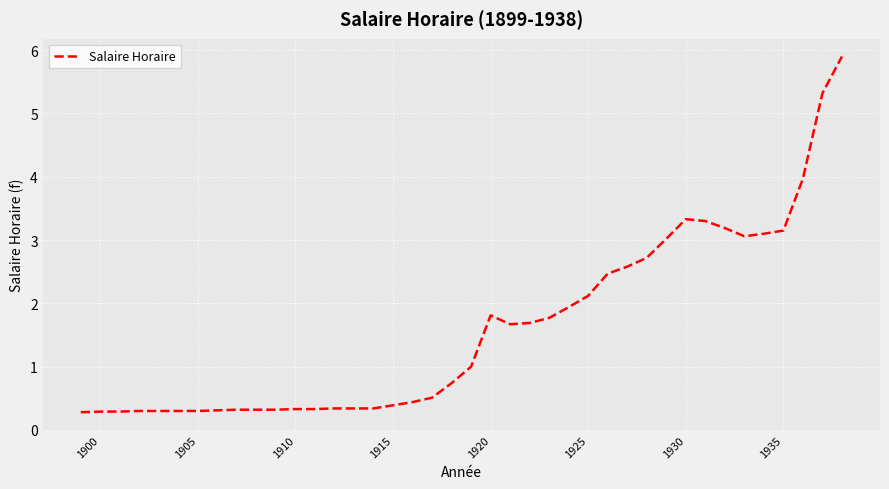

What is the minimum value shown in the chart?

0.3